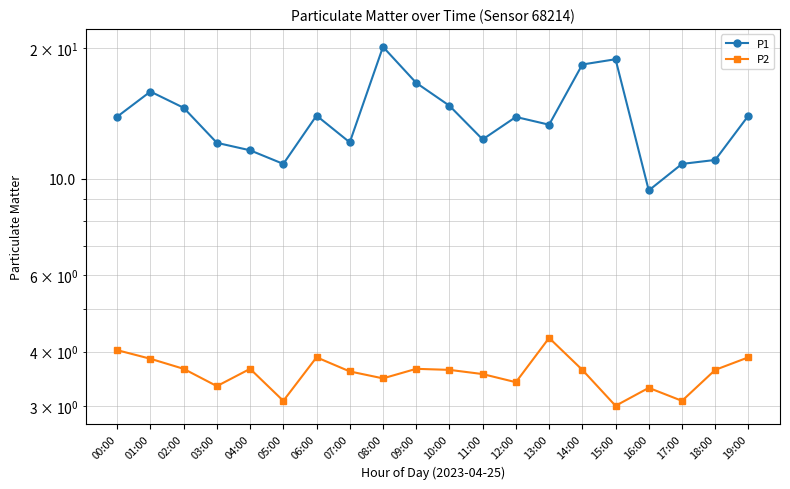

What is the maximum value for P2?

4.3